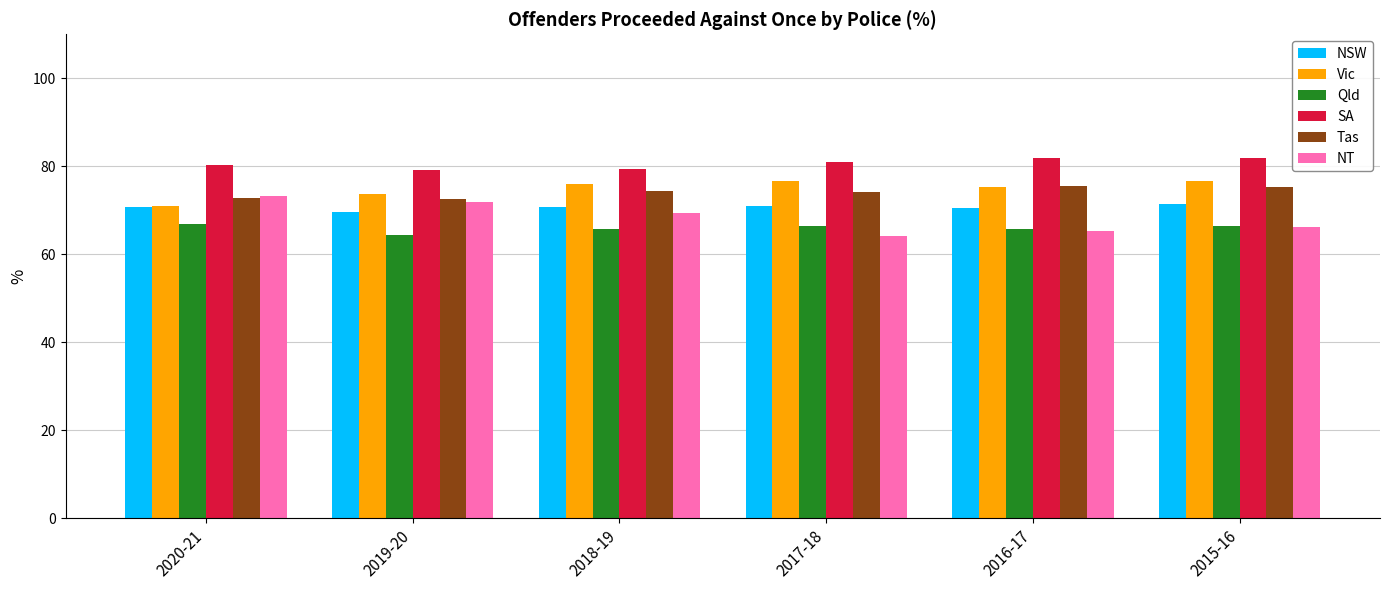

What is the difference between the NSW values at 2020-21 and 2015-16?

0.6